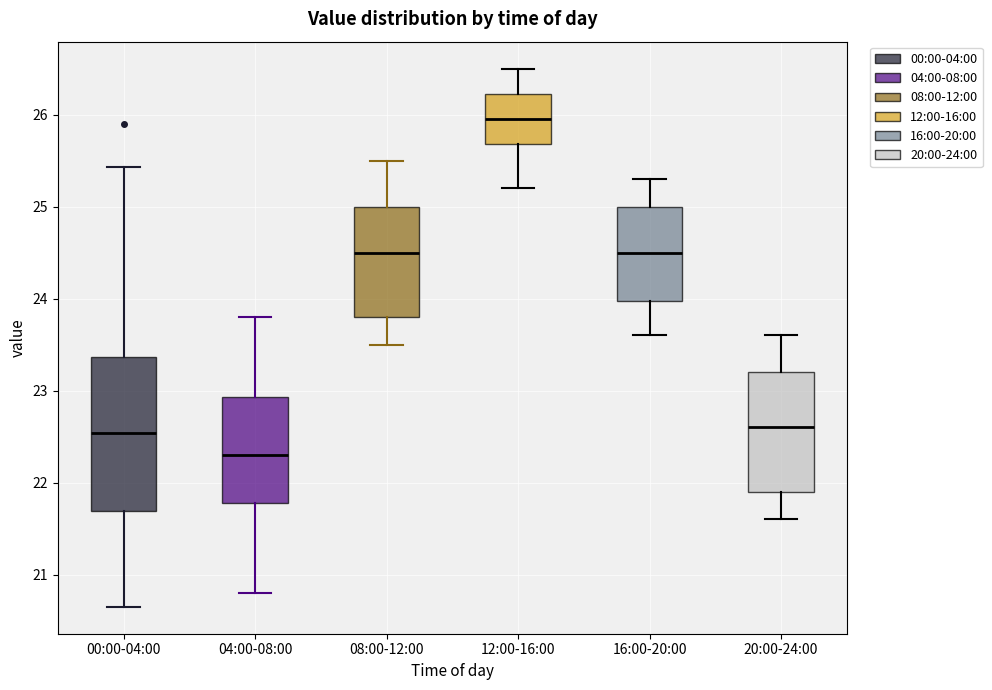

Reading left to right, transcribe this box plot: for each box, give where its median line is, the range the box spans, and where its two whiskers end, as read against the y-axis. The values are not printed on the chart, so give them approximately, as read against the axis.

00:00-04:00: median 22.5, box 21.7 to 23.4, whiskers 20.7 to 25.4
04:00-08:00: median 22.3, box 21.8 to 22.9, whiskers 20.8 to 23.8
08:00-12:00: median 24.5, box 23.8 to 25.0, whiskers 23.5 to 25.5
12:00-16:00: median 26.0, box 25.7 to 26.2, whiskers 25.2 to 26.5
16:00-20:00: median 24.5, box 24.0 to 25.0, whiskers 23.6 to 25.3
20:00-24:00: median 22.6, box 21.9 to 23.2, whiskers 21.6 to 23.6